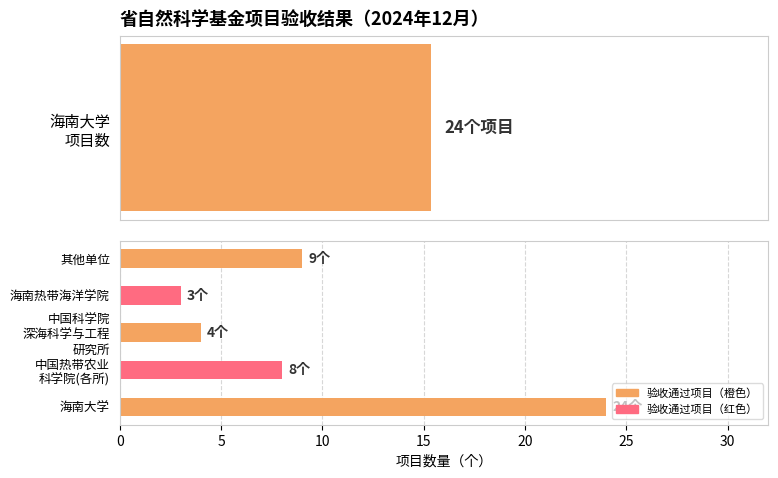

How many data points are less than 8?

2